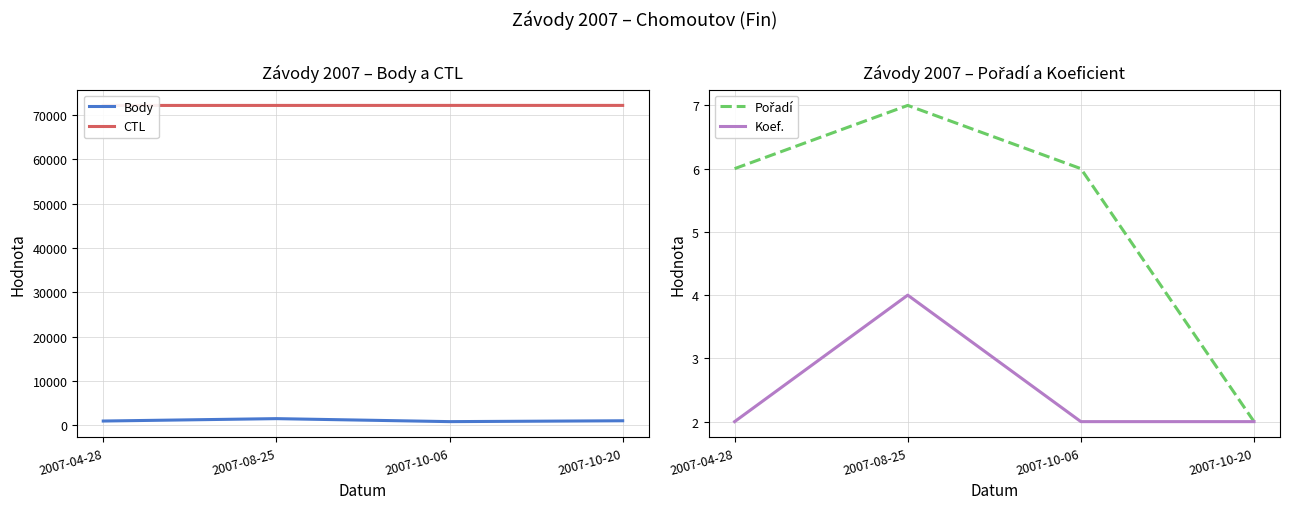

Which series has the widest spread of values?

Body